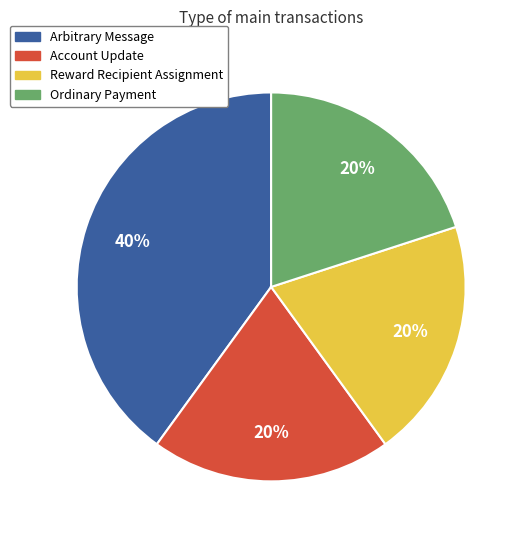

Count the number of slices in the pie.

4